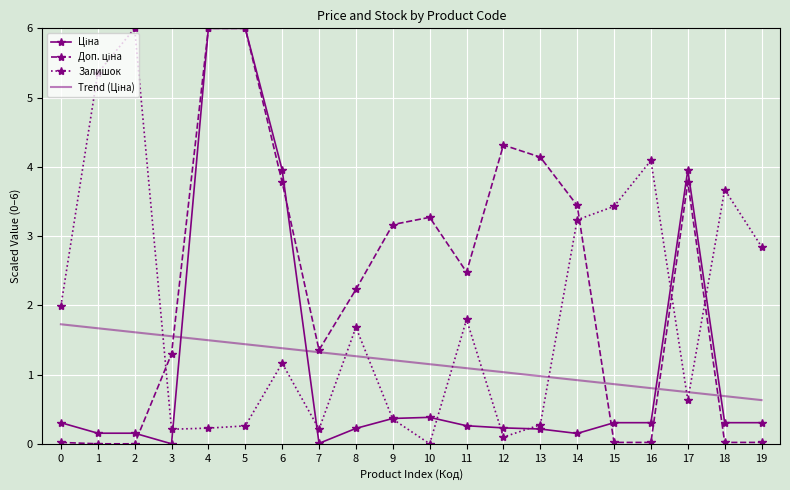

What is the spread (max minus min) of values at 8?

2.0